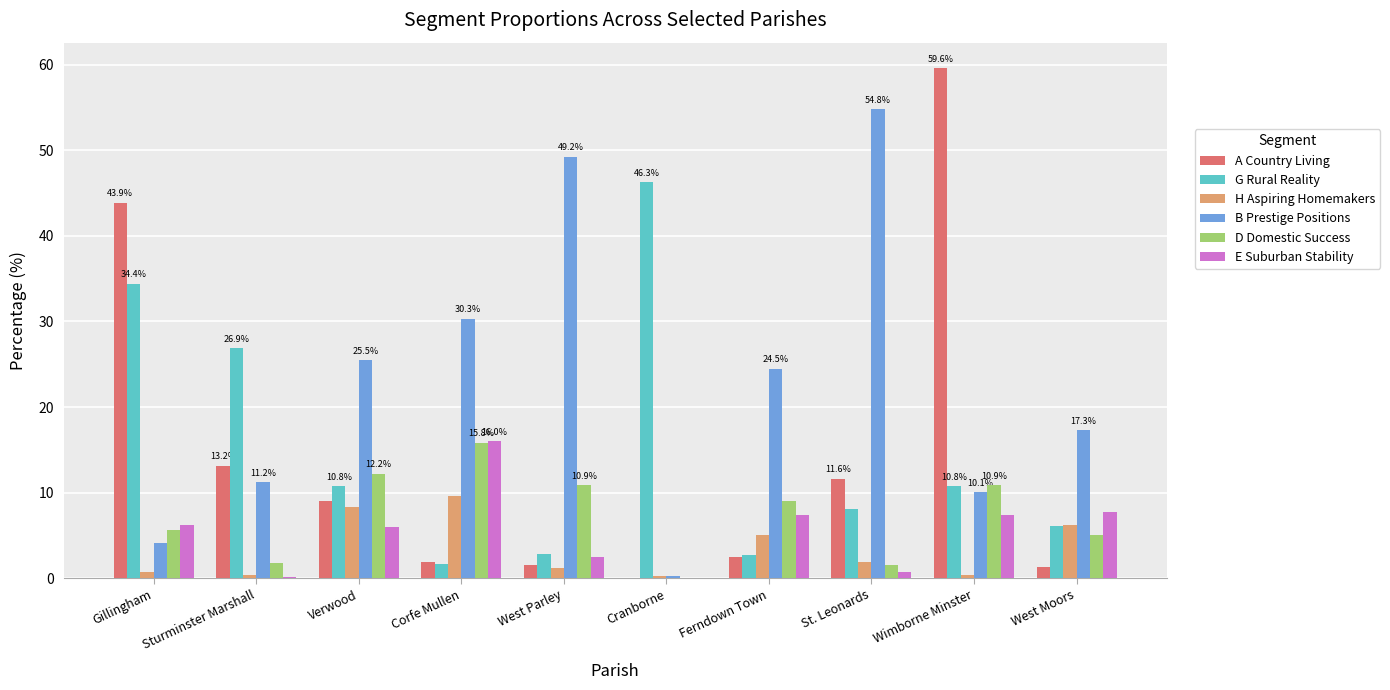

What is the spread (max minus min) of values at Ferndown Town?

22.0